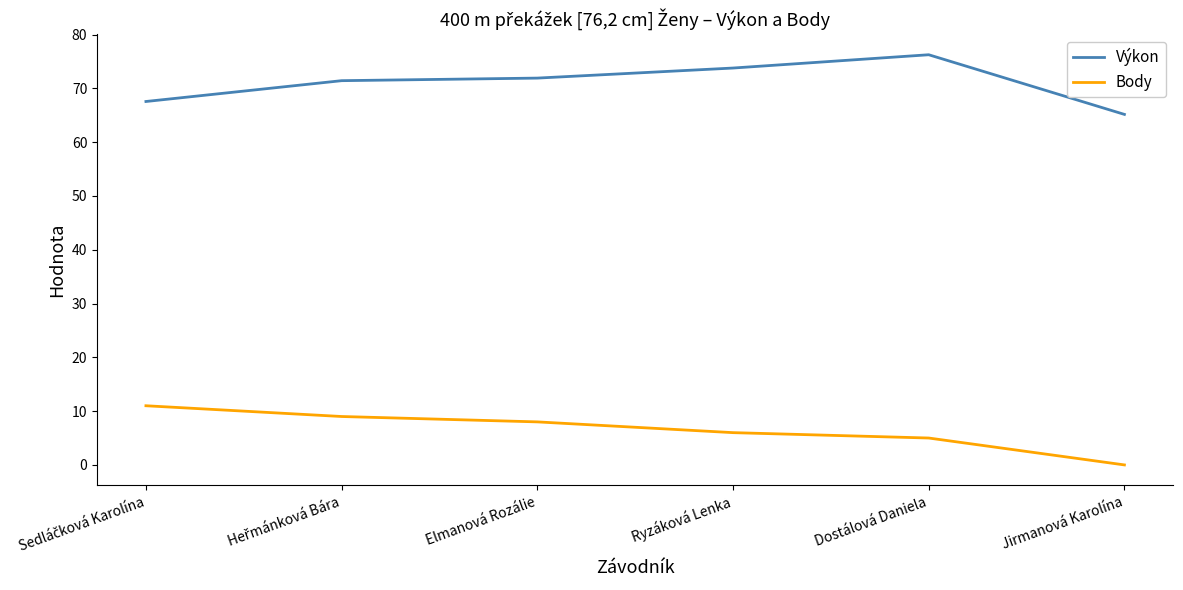

Which series has the largest total across all categories?

Výkon